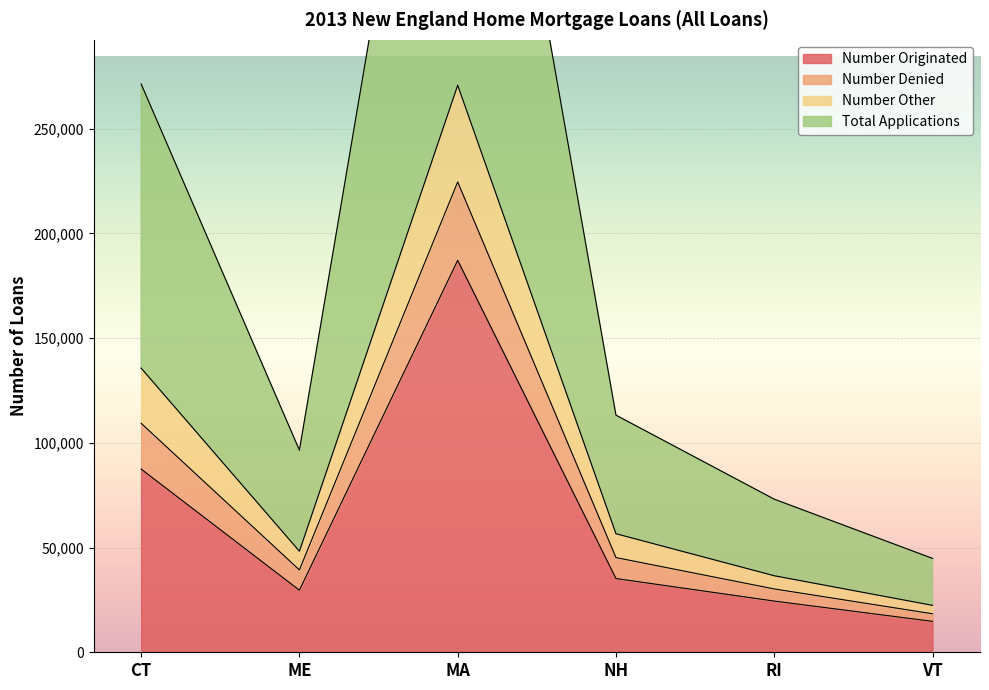

How many interior local valleys does the Total Applications series have?

1